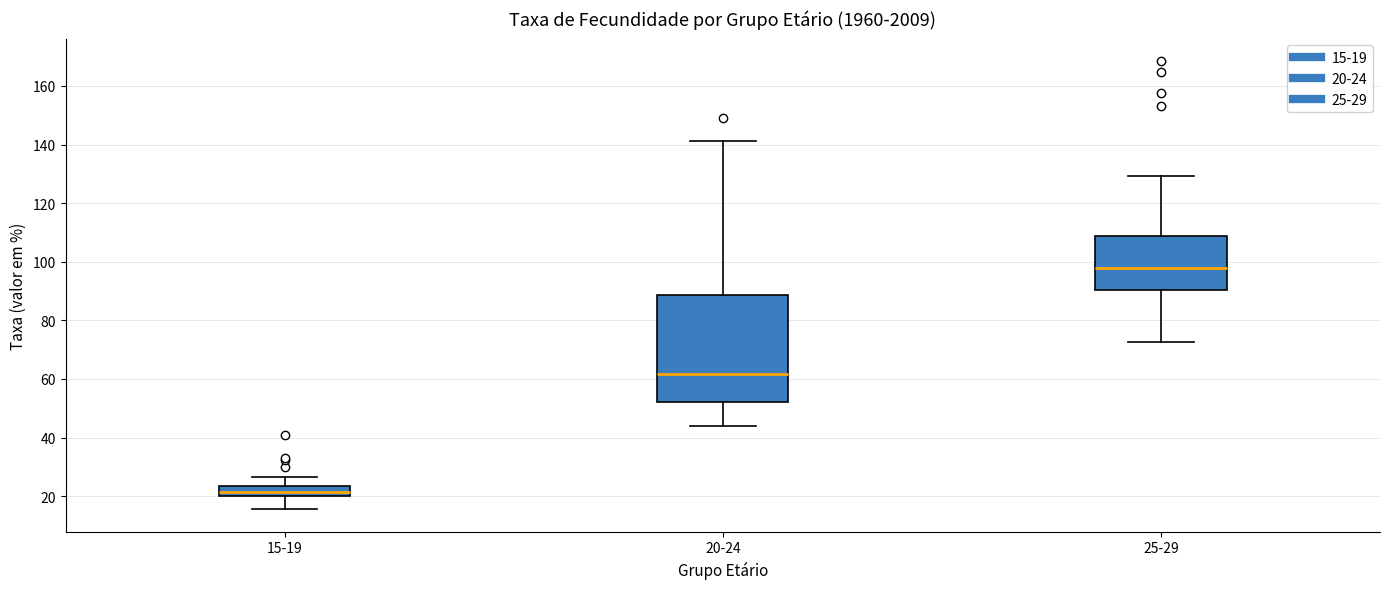

Which box is the tallest, from its lower edge to its upper edge?

20-24